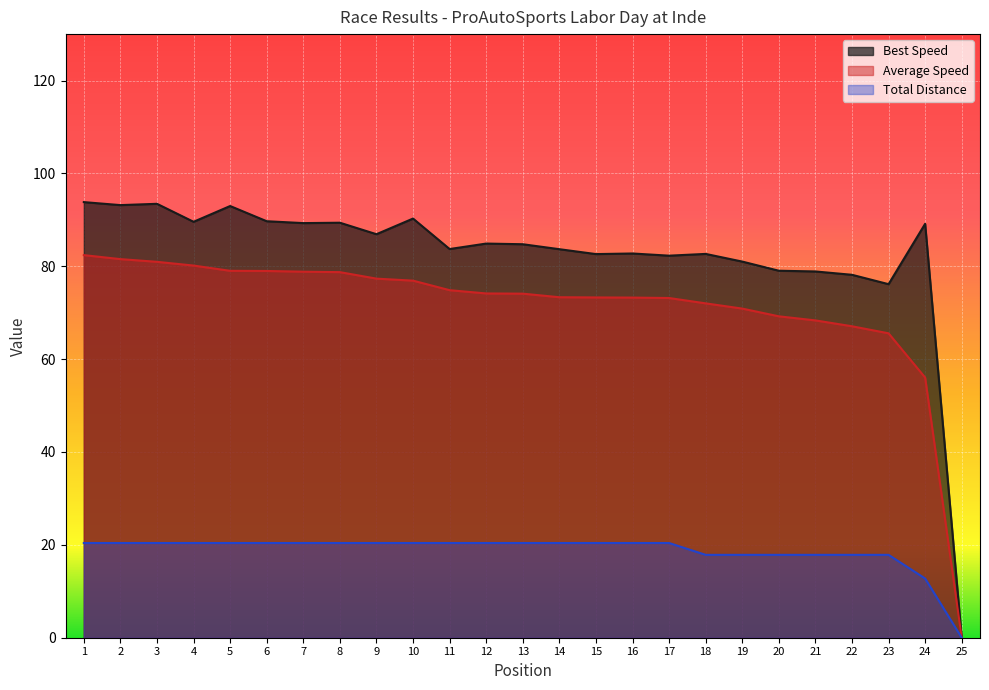

List the series in order of their peak value, highest first.

Best Speed, Average Speed, Total Distance